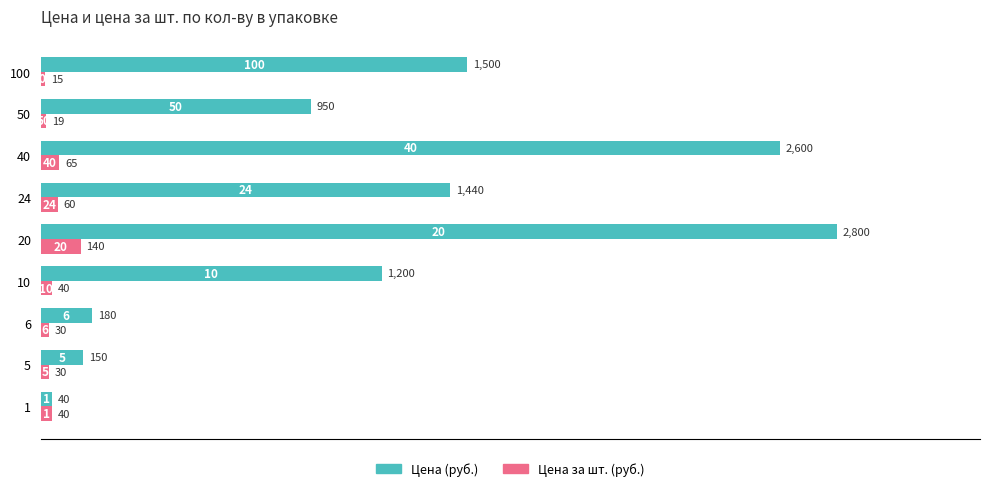

What is the difference between the second highest and minimum values in the Цена за шт. (руб.) series?

50